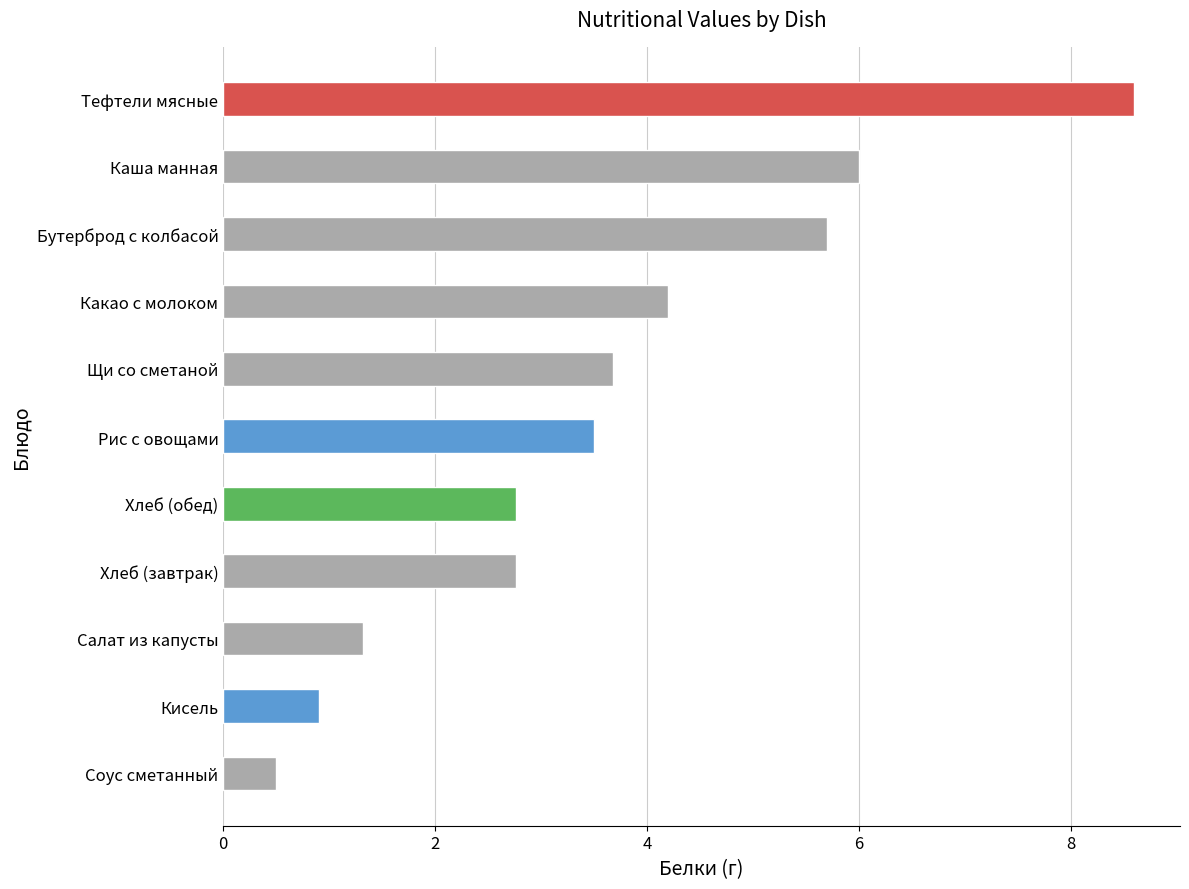

Does the chart contain any negative values?

No